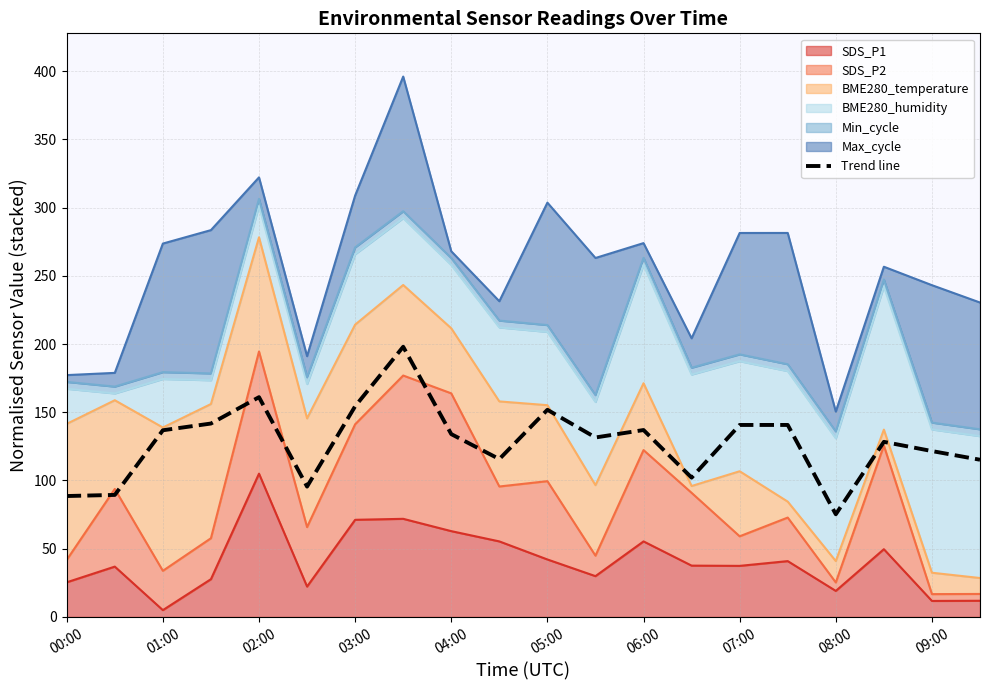

Reading right to left, extract all data points from this chart.

115.2	121.6	128.3	75.2	140.7	140.7	102.1	137.0	131.5	151.8	115.7	134.0	198.0	154.4	95.5	161.1	141.7	136.8	89.4	88.6